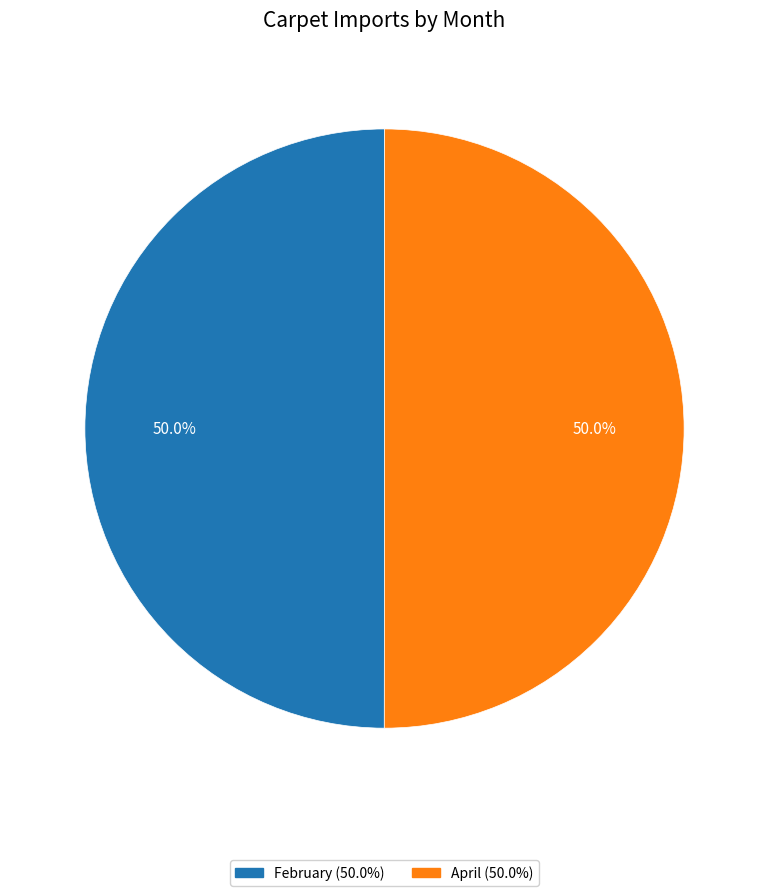

The February slice represents 35% of the pie. True or false?

False